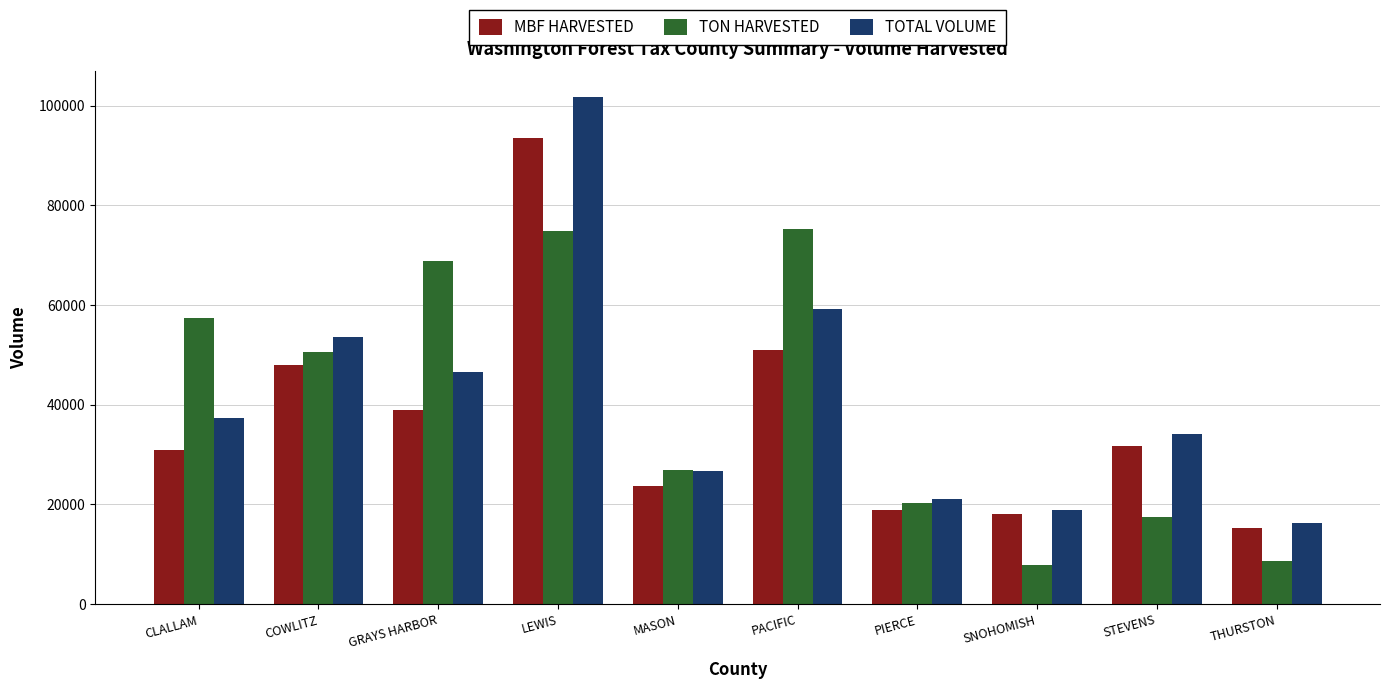

What is the difference between the second highest and minimum values in the MBF HARVESTED series?

35603